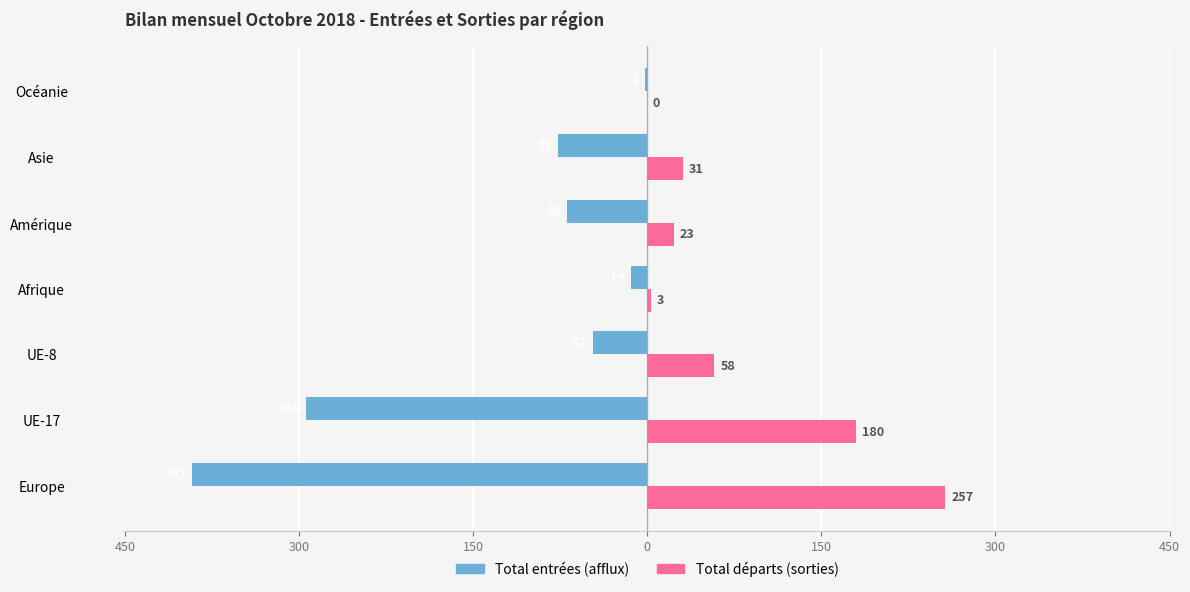

Which series has the largest range (max minus min)?

Total entrées (afflux)